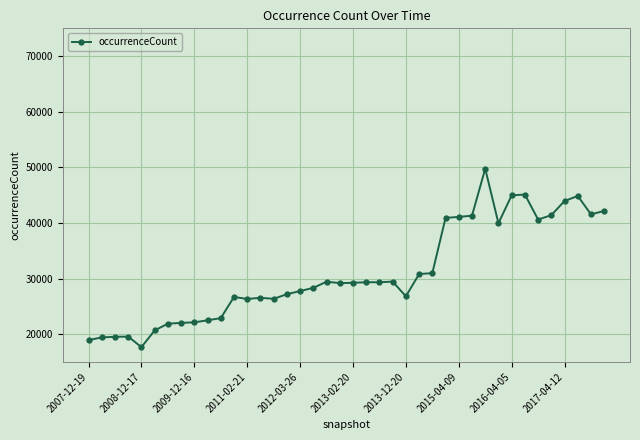

What is the value of the 27th point from the left?

30974